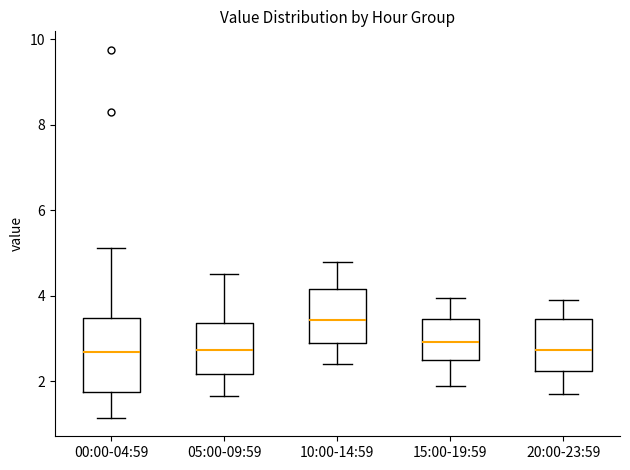

Reading left to right, transcribe this box plot: for each box, give where its median line is, the range the box spans, and where its two whiskers end, as read against the y-axis. The values are not printed on the chart, so give them approximately, as read against the axis.

00:00-04:59: median 2.8, box 1.8 to 3.4, whiskers 1.2 to 5.2
05:00-09:59: median 2.8, box 2.2 to 3.4, whiskers 1.6 to 4.6
10:00-14:59: median 3.4, box 2.8 to 4.2, whiskers 2.4 to 4.8
15:00-19:59: median 3.0, box 2.6 to 3.4, whiskers 2.0 to 4.0
20:00-23:59: median 2.8, box 2.2 to 3.4, whiskers 1.8 to 4.0